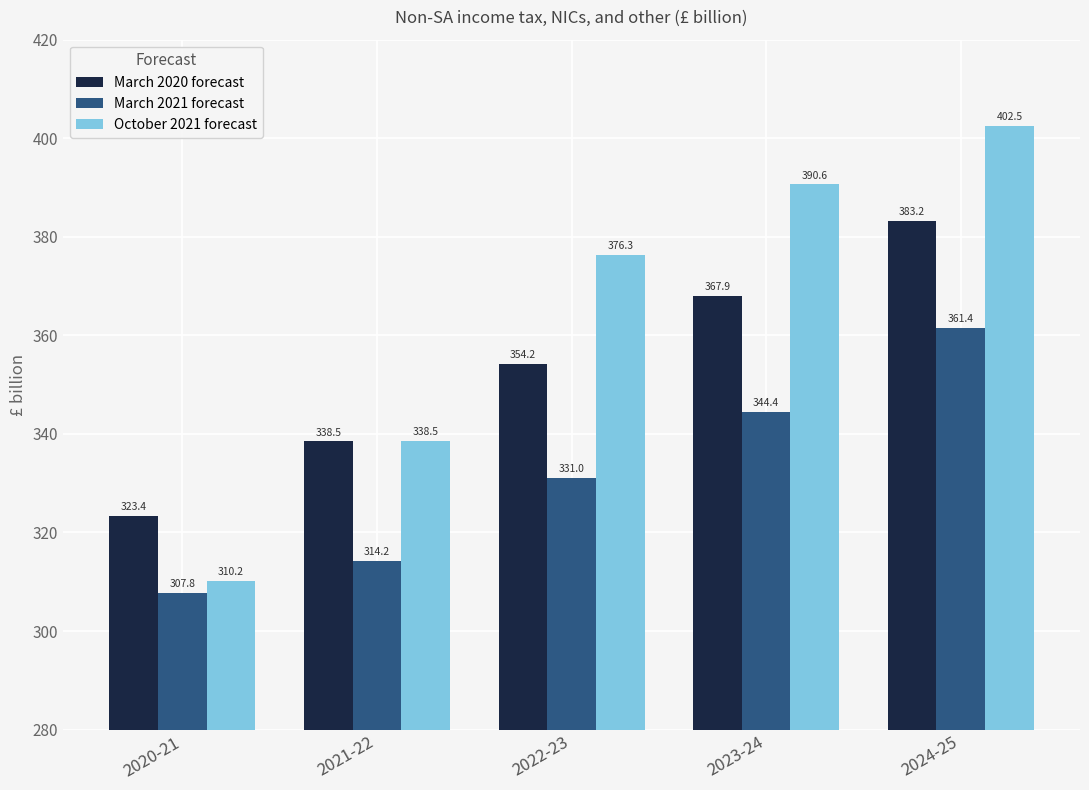

What is the label of the 3rd bar from the right?

2022-23